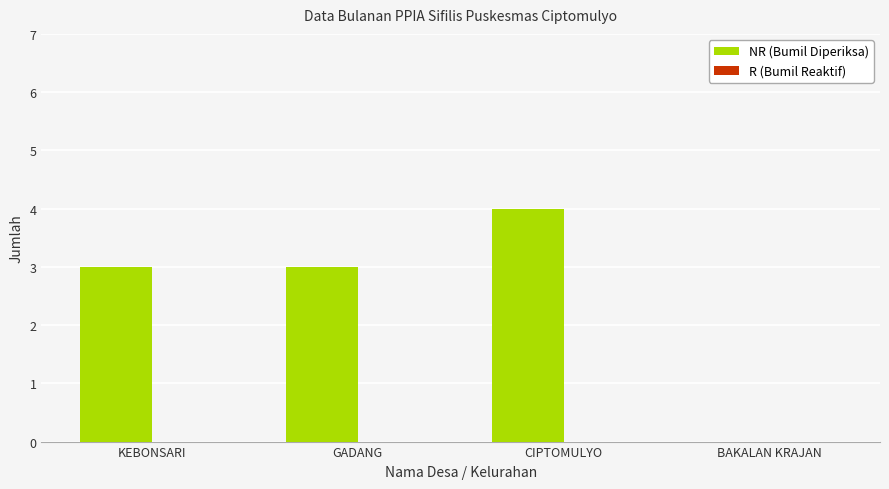

True or false: the data shows 4 at CIPTOMULYO.

True